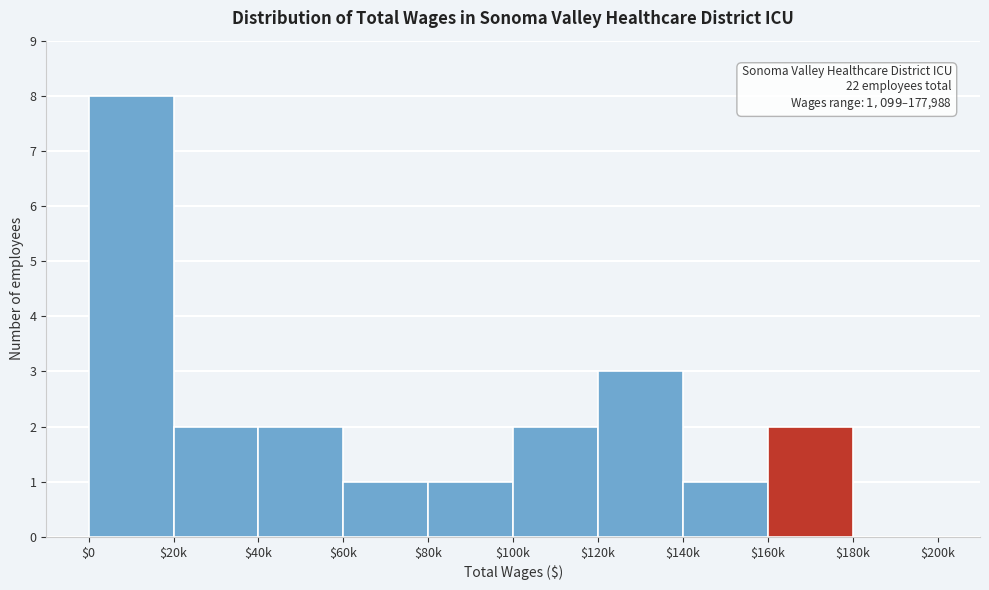

The value at $140k is 2. True or false?

False